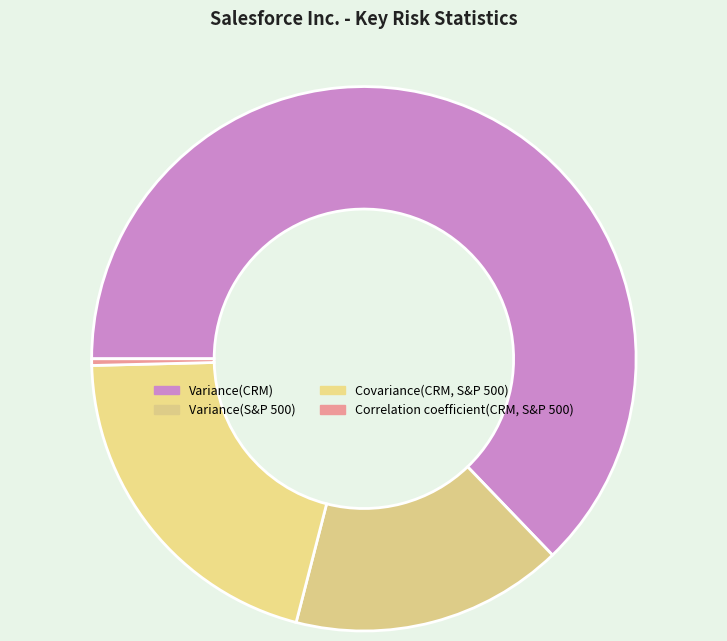

Which category has the smallest portion of the pie?

Correlation coefficient(CRM, S&P 500)